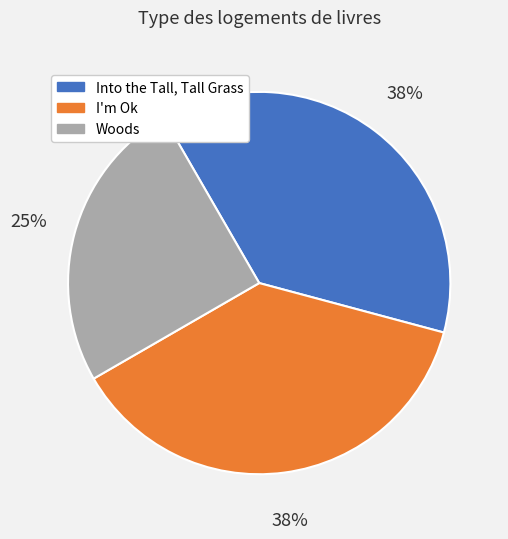

To the nearest percent, what percentage of the pie is Woods?

25%